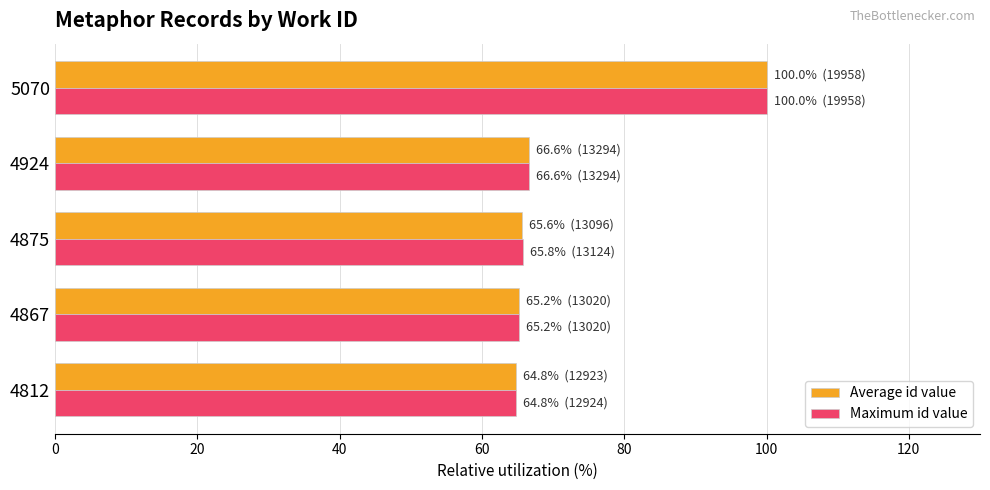

What are all the series names shown in the legend?

Average id value, Maximum id value